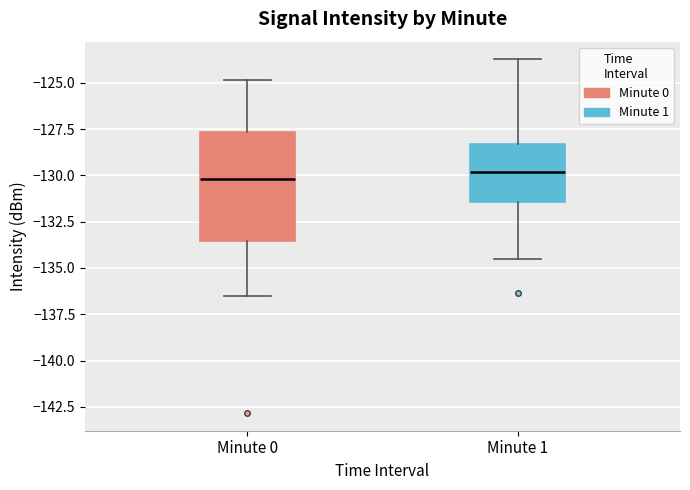

Reading left to right, read every box against the y-axis: the position of its median line, the range the box covers, and the ends of its whiskers. The values are not printed on the chart, so give them approximately, as read against the axis.

Minute 0: median -130.0, box -133.5 to -127.5, whiskers -136.5 to -125.0
Minute 1: median -130.0, box -131.5 to -128.5, whiskers -134.5 to -123.5